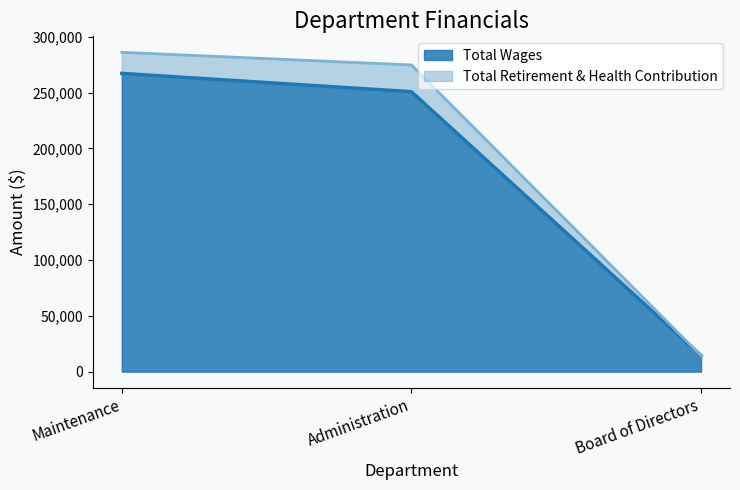

Reading left to right, extract all data points from this chart.

Maintenance=267166	Administration=250787	Board of Directors=14400